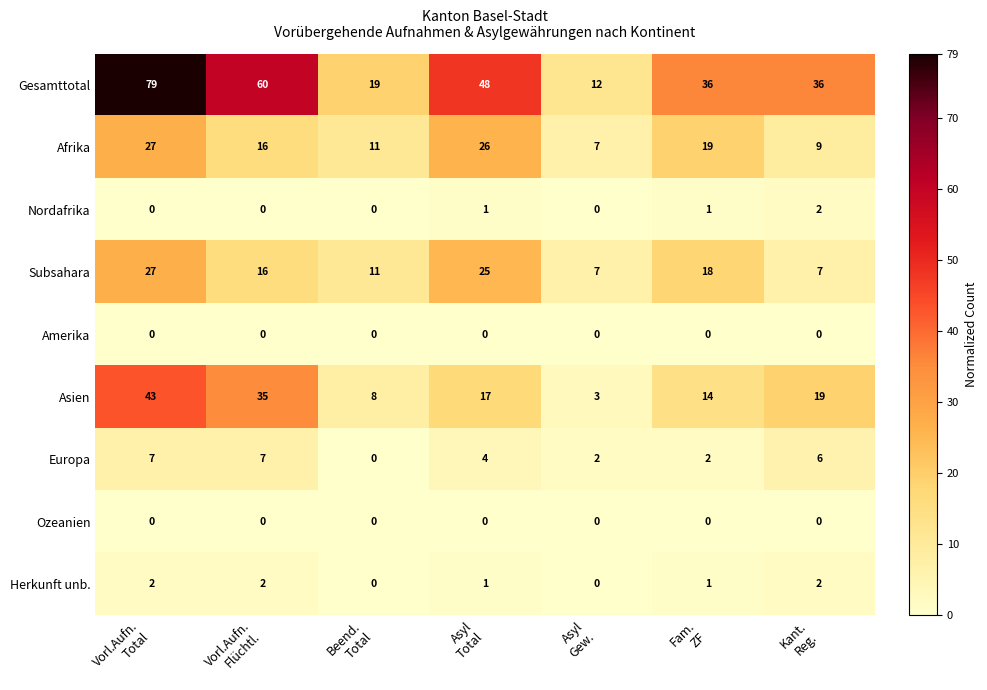

Which label corresponds to the largest value in the chart?

Vorl.Aufn.
Total